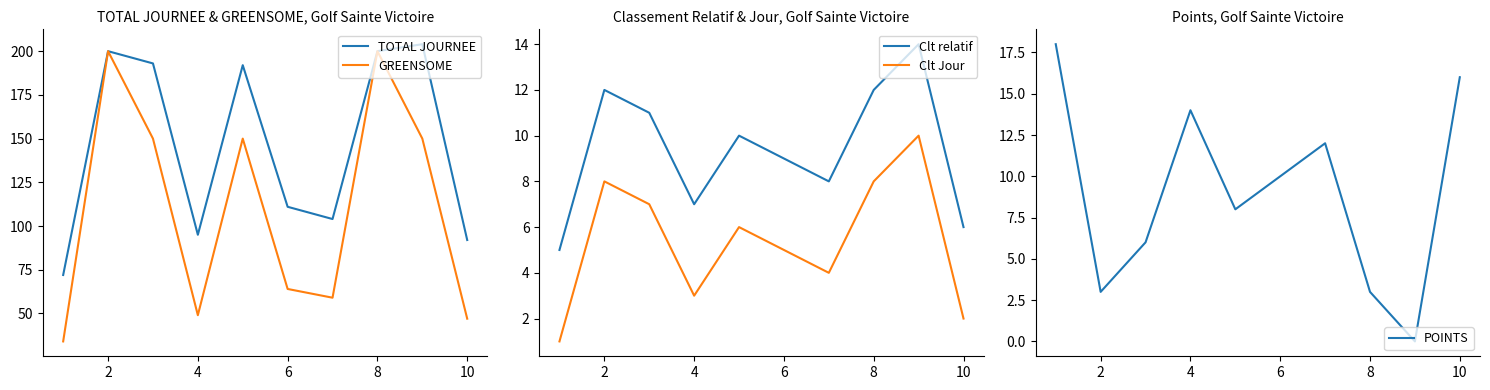

What is the highest value of the TOTAL JOURNEE series?

204